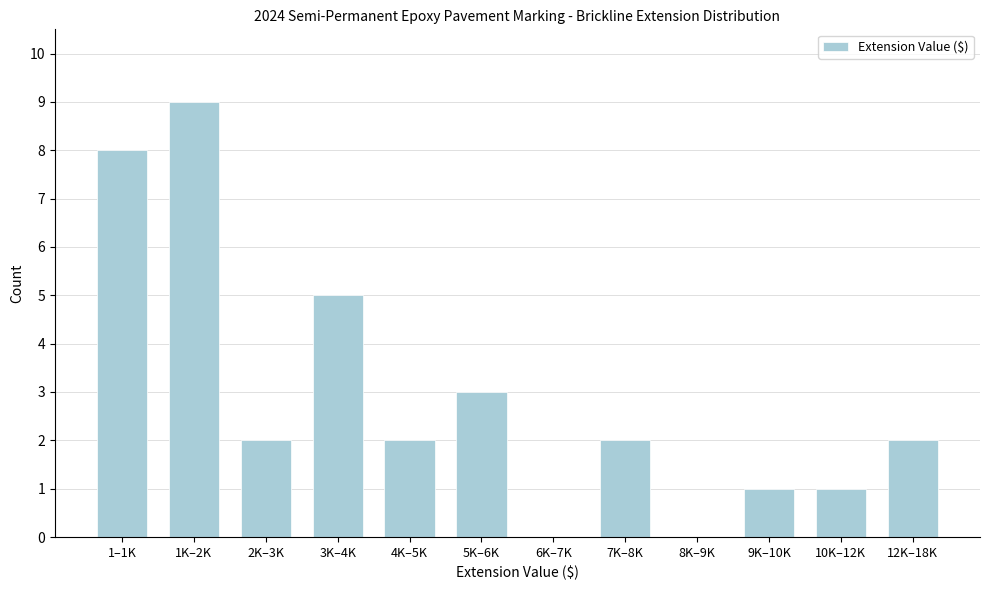

Reading right to left, extract all data points from this chart.

12K–18K=2	10K–12K=1	9K–10K=1	8K–9K=0	7K–8K=2	6K–7K=0	5K–6K=3	4K–5K=2	3K–4K=5	2K–3K=2	1K–2K=9	1–1K=8